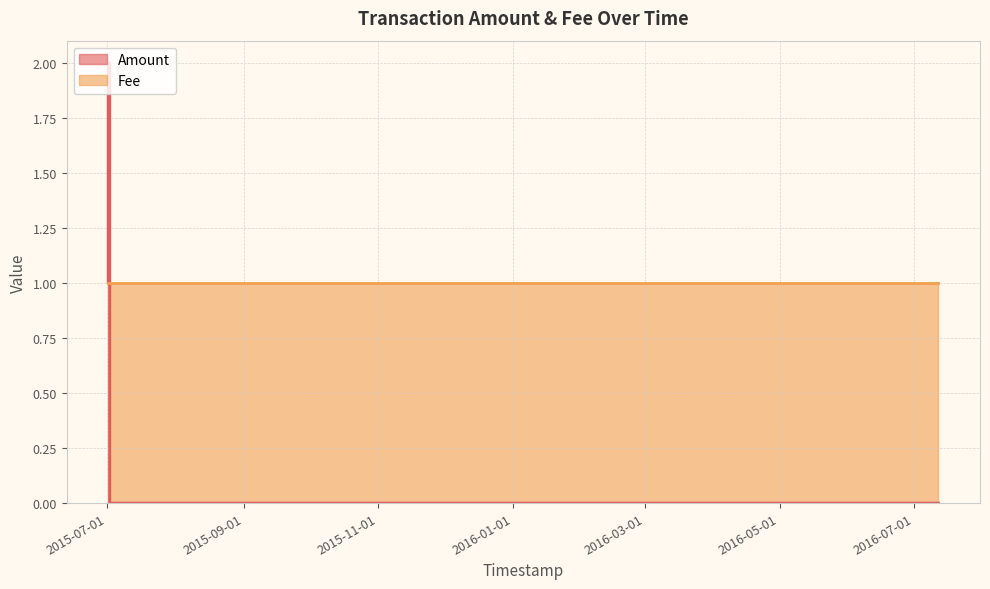

Does the chart display data point markers on the line(s)?

No